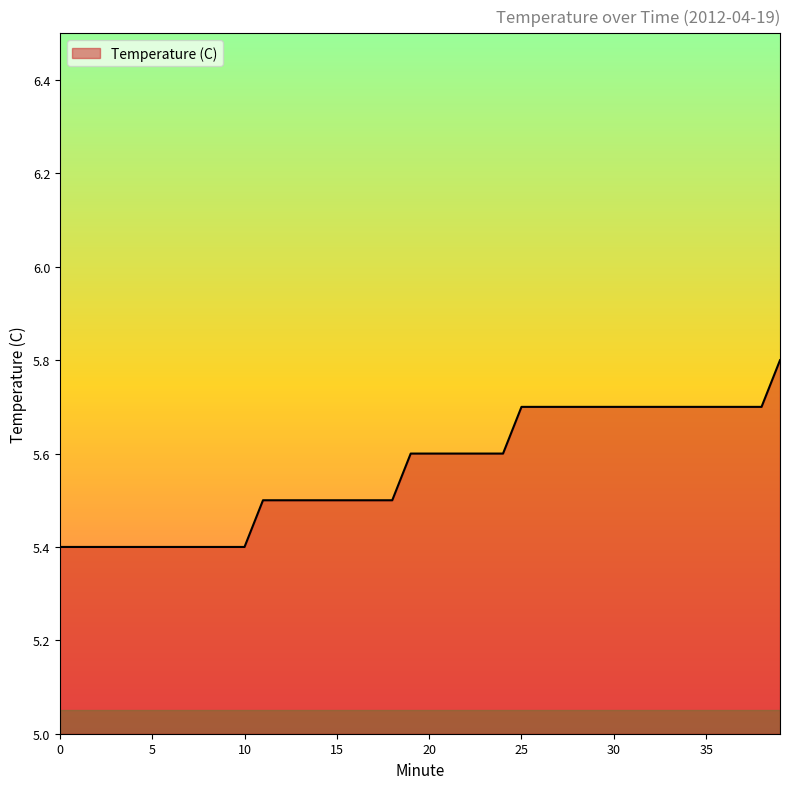

What is the maximum value shown in the chart?

5.8